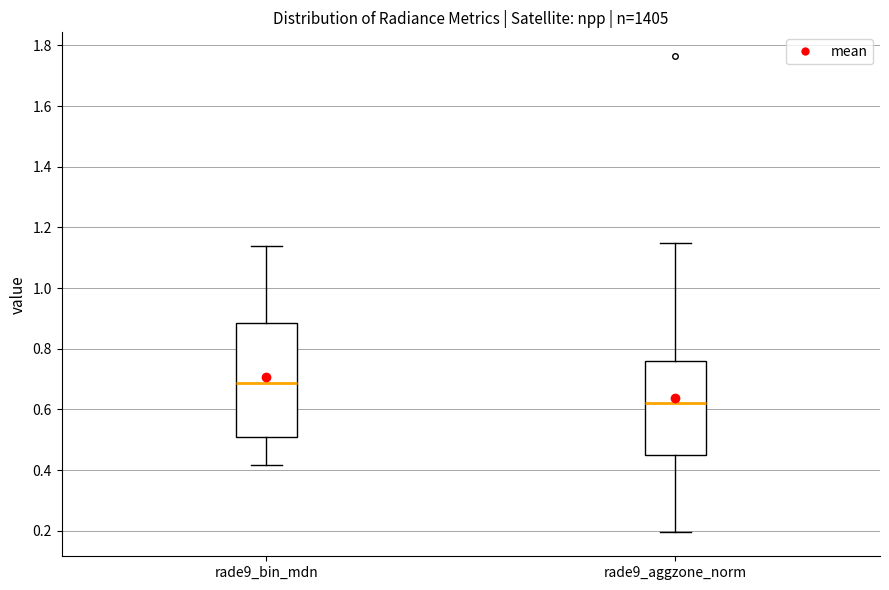

Reading left to right, read every box against the y-axis: the position of its median line, the range the box covers, and the ends of its whiskers. The values are not printed on the chart, so give them approximately, as read against the axis.

rade9_bin_mdn: median 0.68, box 0.52 to 0.88, whiskers 0.42 to 1.14
rade9_aggzone_norm: median 0.62, box 0.46 to 0.76, whiskers 0.20 to 1.14